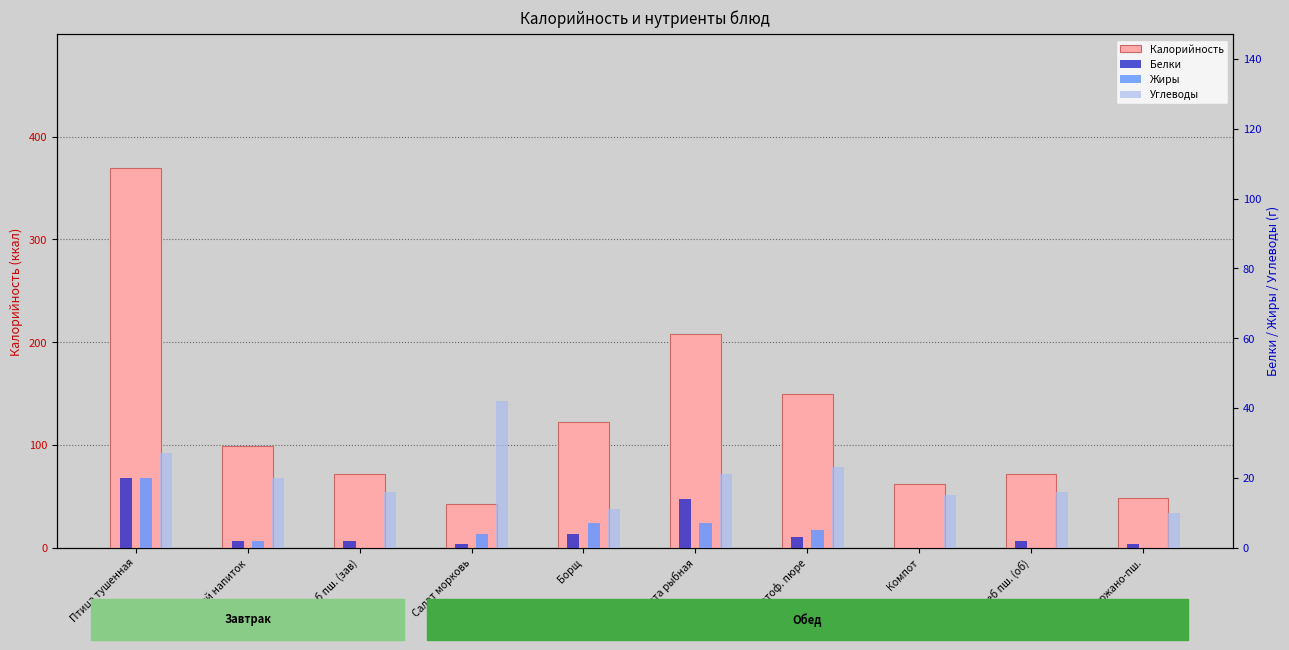

Where does the Жиры series first go above 4?

Птица тушенная